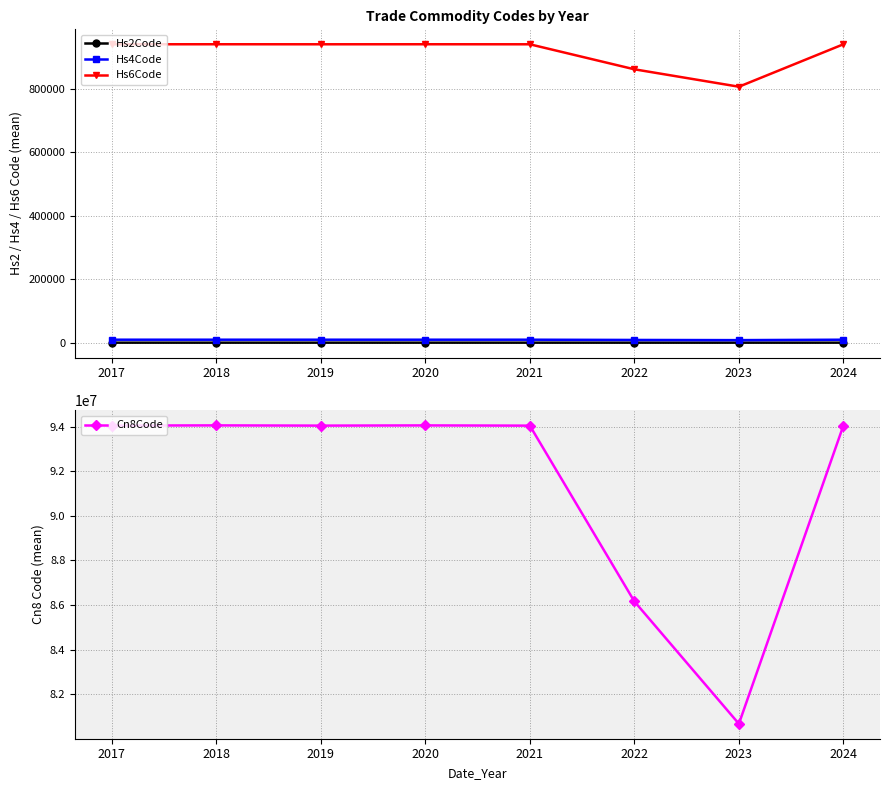

What is the difference between the Cn8Code values at 2019 and 2022?

7882829.5